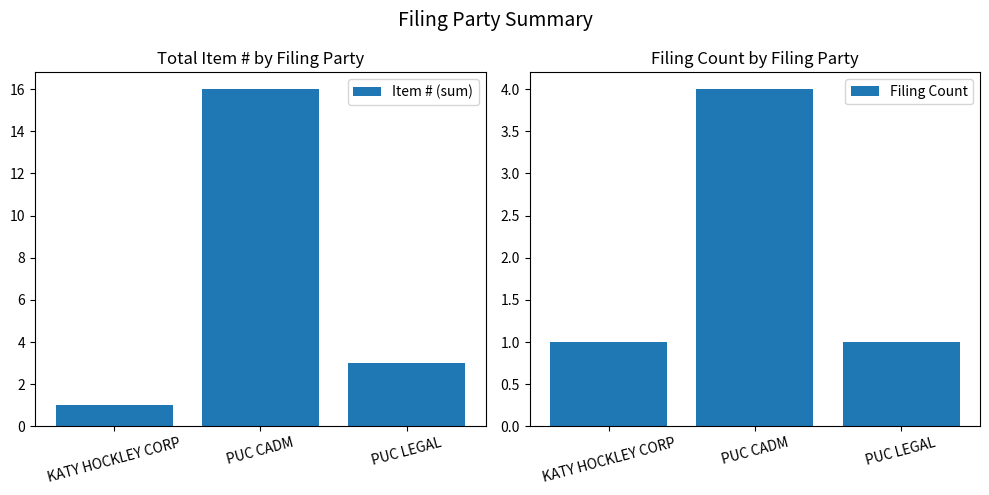

Rank the series by their maximum value, from highest to lowest.

Item # (sum), Filing Count